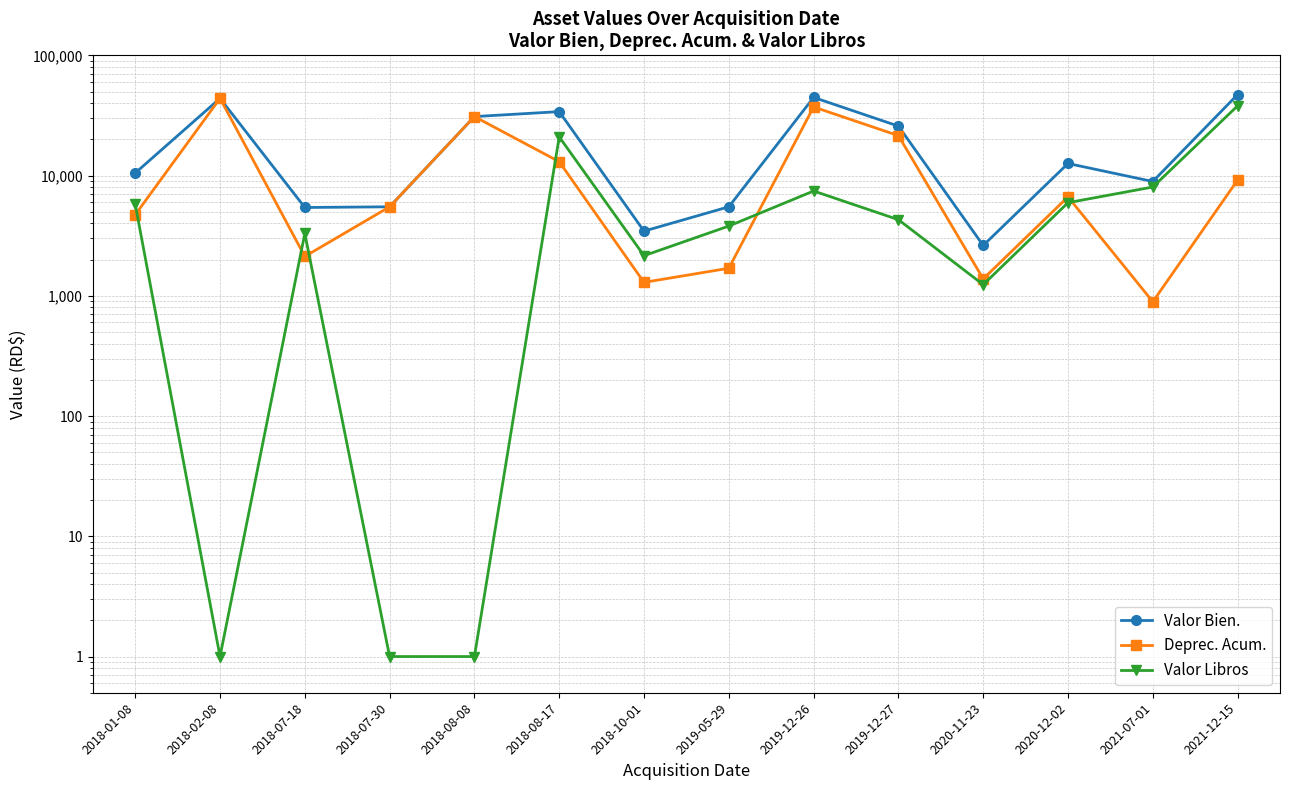

At which label is Valor Bien. closest to 24911?

2019-12-27